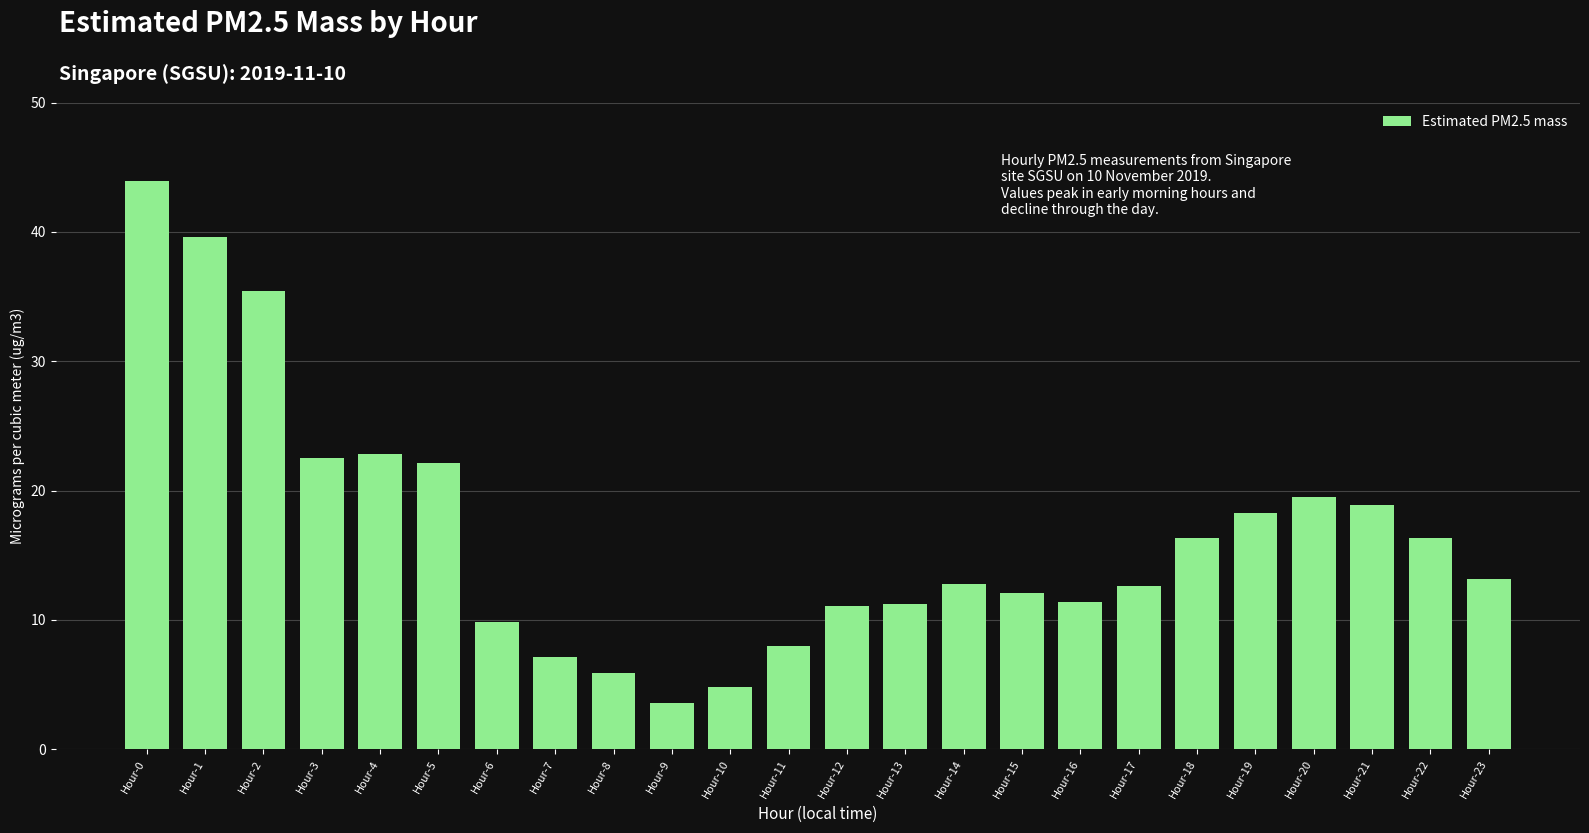

What is the ratio of the value at Hour-21 to the value at Hour-14?

1.5